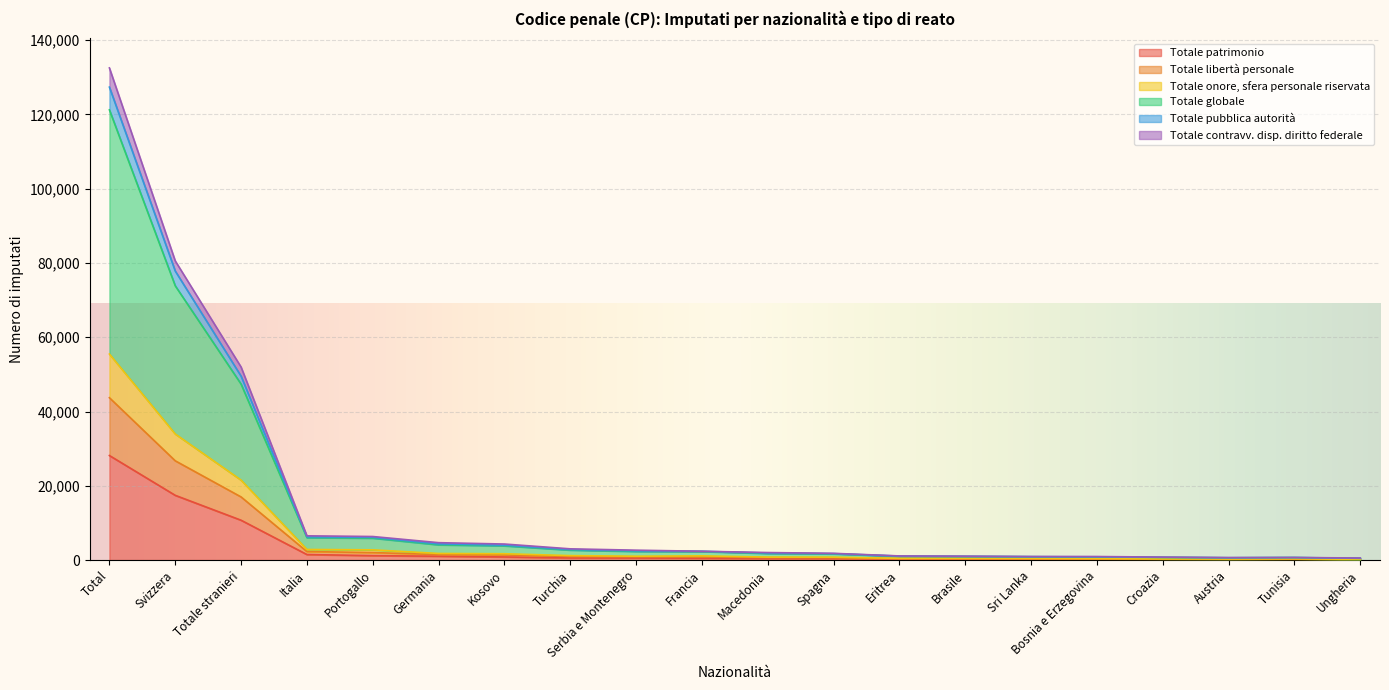

What are all the series names shown in the legend?

Totale patrimonio, Totale libertà personale, Totale onore, sfera personale riservata, Totale globale, Totale pubblica autorità, Totale contravv. disp. diritto federale